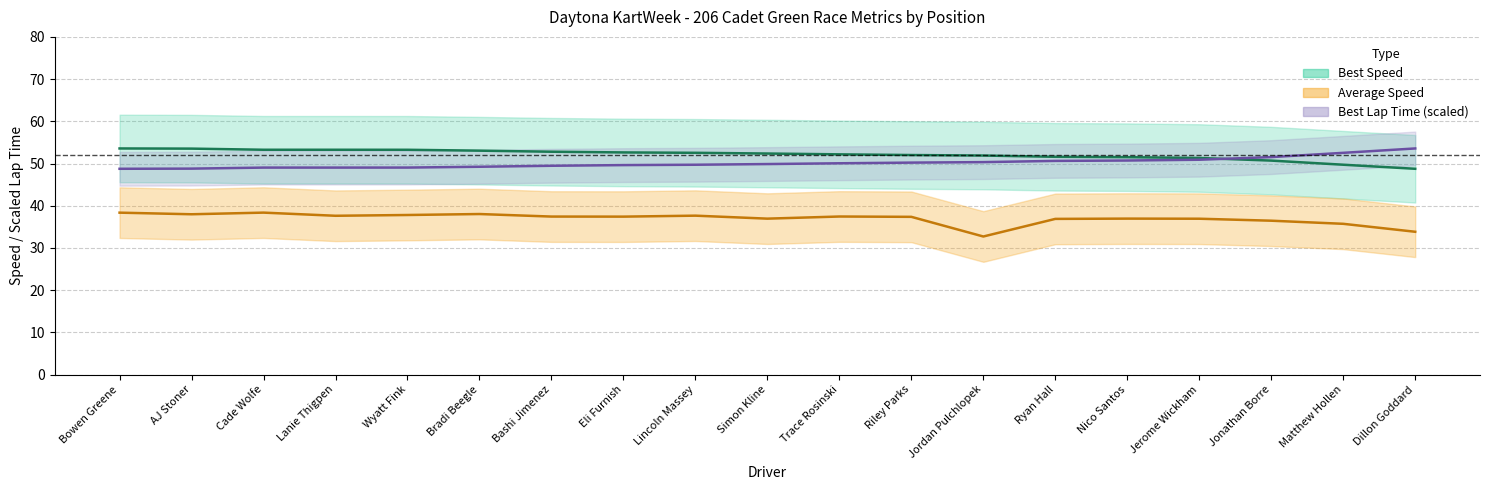

What is the label of the 12th point from the right?

Eli Furnish